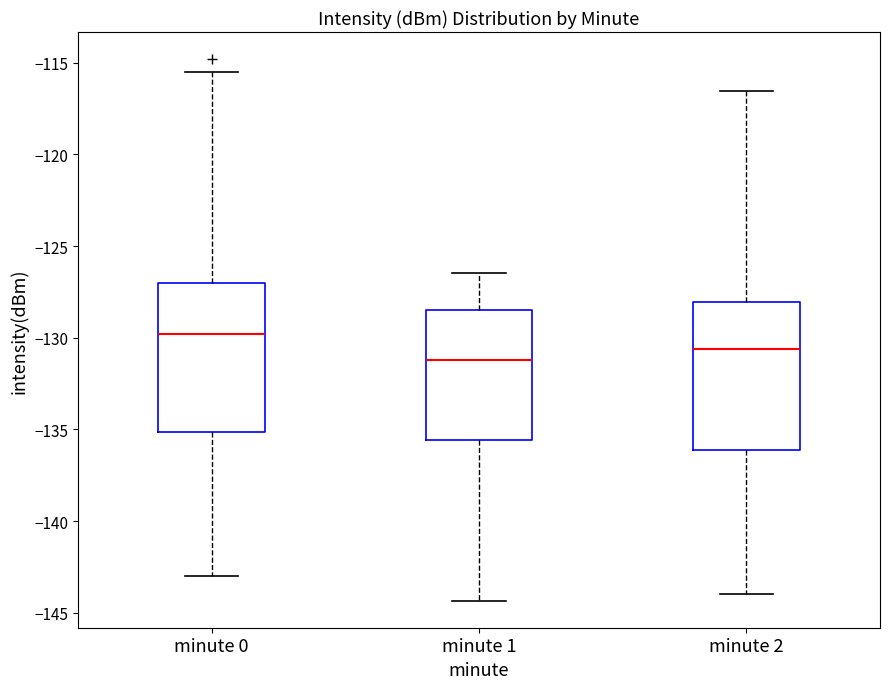

Reading left to right, read every box against the y-axis: the position of its median line, the range the box covers, and the ends of its whiskers. The values are not printed on the chart, so give them approximately, as read against the axis.

minute 0: median -130.0, box -135.0 to -127.0, whiskers -143.0 to -115.5
minute 1: median -131.0, box -135.5 to -128.5, whiskers -144.5 to -126.5
minute 2: median -130.5, box -136.0 to -128.0, whiskers -144.0 to -116.5